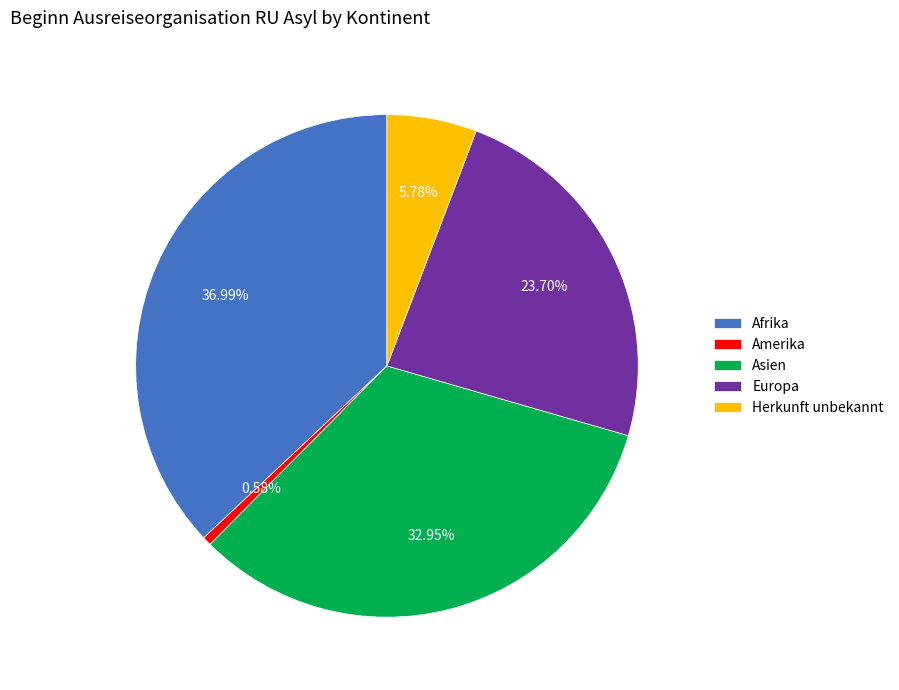

To the nearest percent, what is the combined percentage of Afrika and Europa?

61%